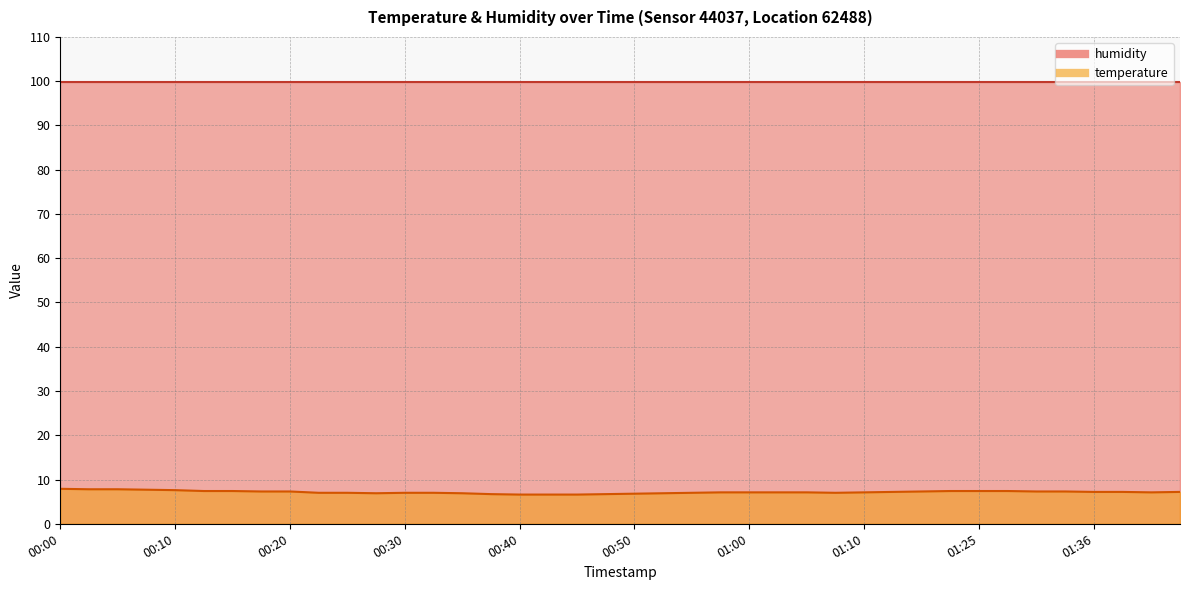

How many points are lower than both their immediate neighbors (excluding endpoints)?

3